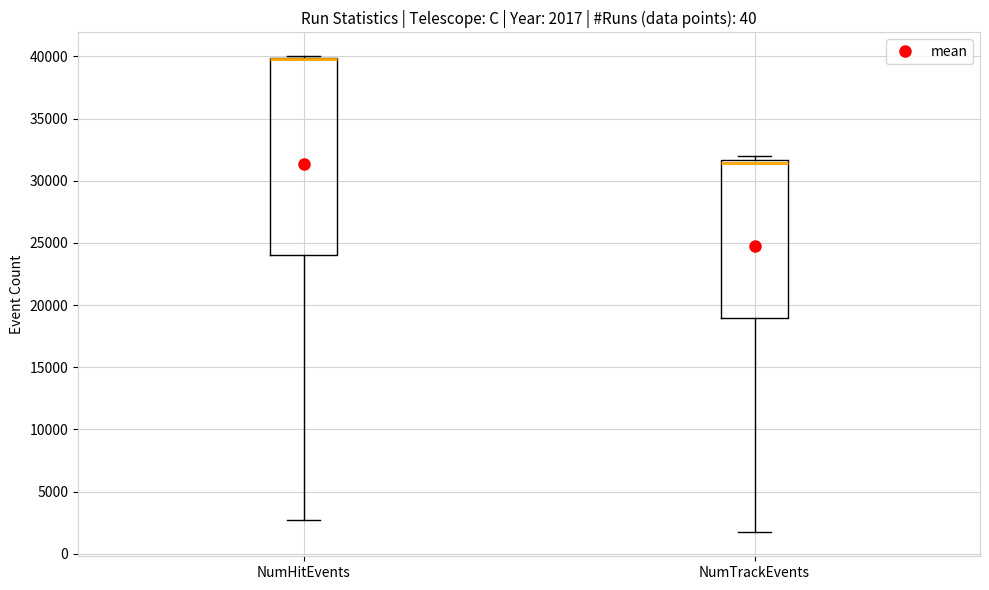

Which box is the tallest, from its lower edge to its upper edge?

NumHitEvents